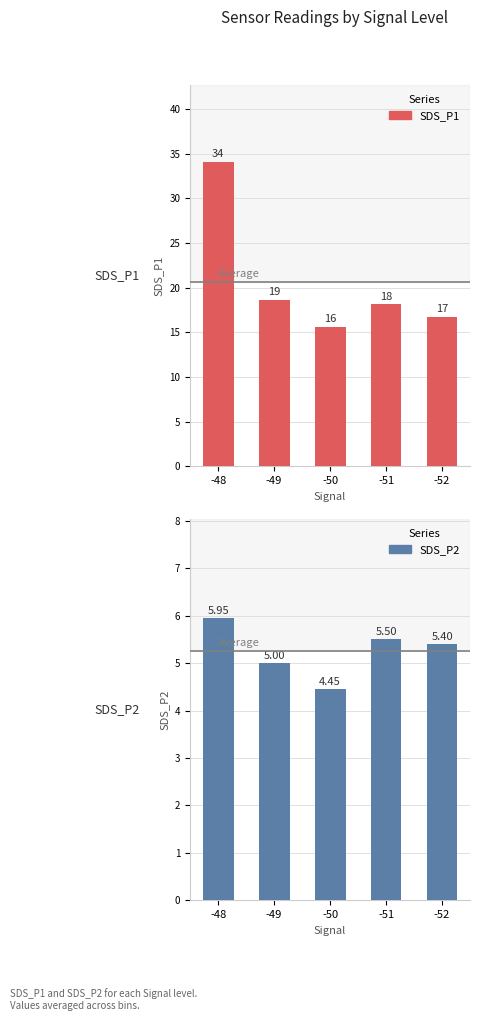

What is the total value across all series at -49?

23.6